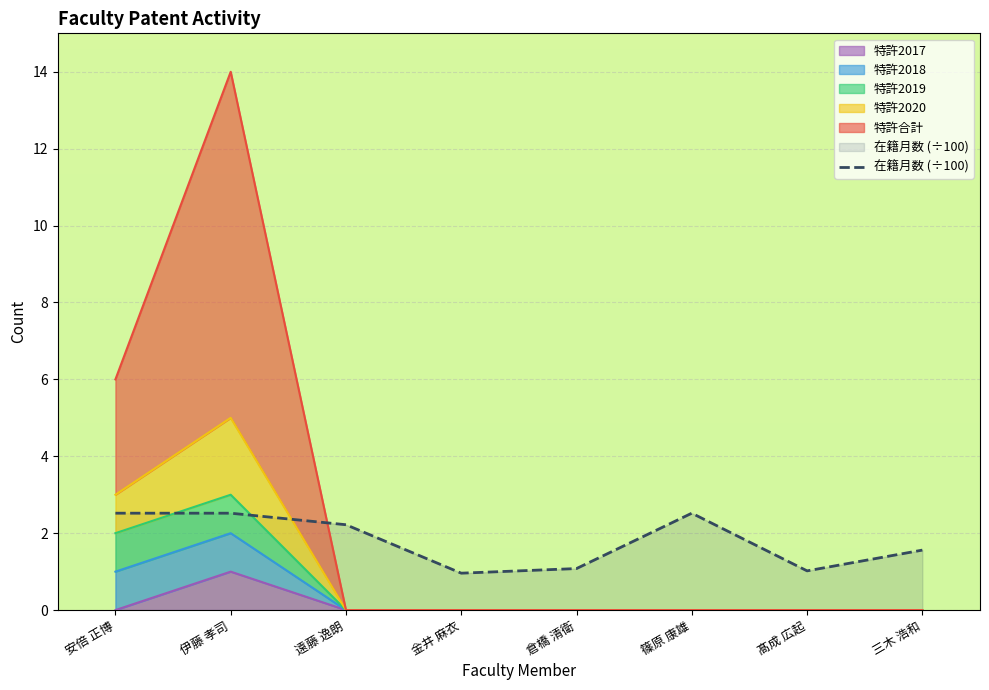

The value at 篠原 康雄 is 2.5. True or false?

True